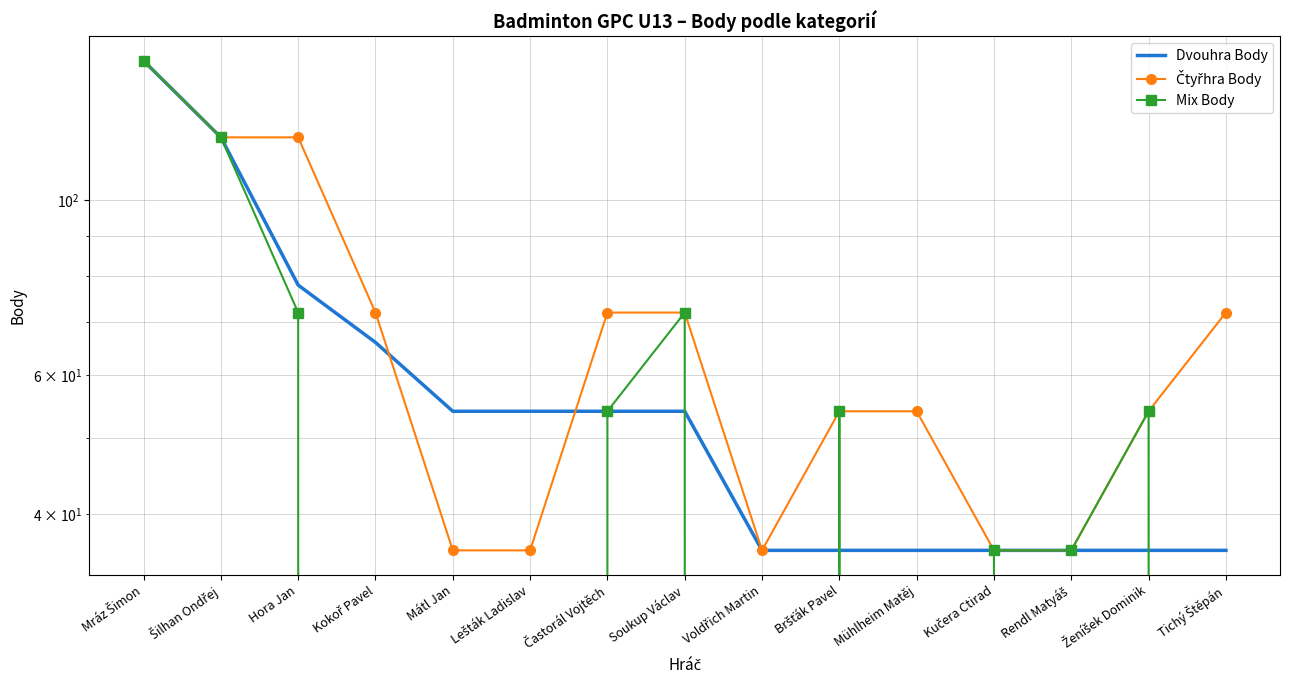

Reading right to left, what are all the values shown in this chart?

Dvouhra Body: Tichý Štěpán=36	Ženíšek Dominik=36	Rendl Matyáš=36	Kučera Ctirad=36	Mühlheim Matěj=36	Bršťák Pavel=36	Voldřich Martin=36	Soukup Václav=54	Častorál Vojtěch=54	Lešták Ladislav=54	Mátl Jan=54	Kokoř Pavel=66	Hora Jan=78	Šilhan Ondřej=120	Mráz Šimon=150
Čtyřhra Body: Tichý Štěpán=72	Ženíšek Dominik=54	Rendl Matyáš=36	Kučera Ctirad=36	Mühlheim Matěj=54	Bršťák Pavel=54	Voldřich Martin=36	Soukup Václav=72	Častorál Vojtěch=72	Lešták Ladislav=36	Mátl Jan=36	Kokoř Pavel=72	Hora Jan=120	Šilhan Ondřej=120	Mráz Šimon=150
Mix Body: Tichý Štěpán=0	Ženíšek Dominik=54	Rendl Matyáš=36	Kučera Ctirad=36	Mühlheim Matěj=0	Bršťák Pavel=54	Voldřich Martin=0	Soukup Václav=72	Častorál Vojtěch=54	Lešták Ladislav=0	Mátl Jan=0	Kokoř Pavel=0	Hora Jan=72	Šilhan Ondřej=120	Mráz Šimon=150